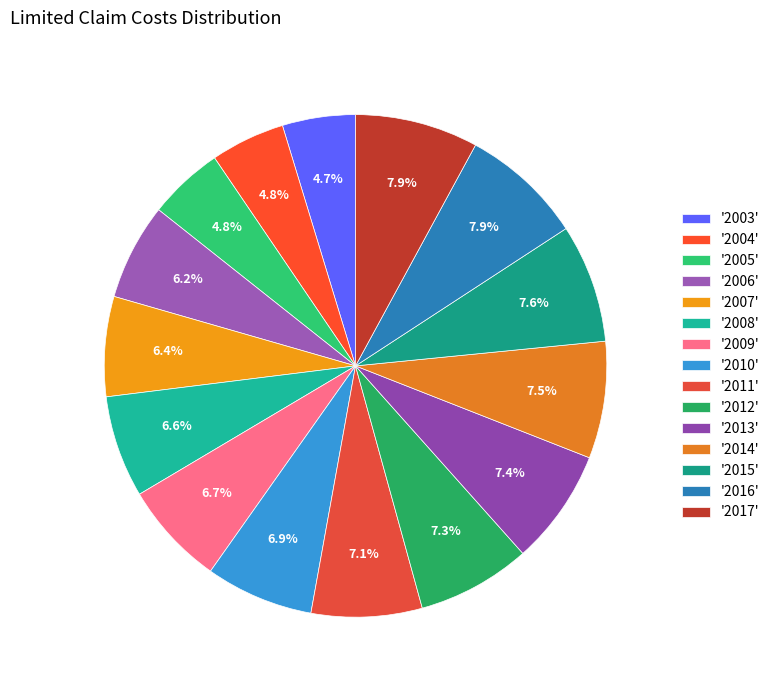

Rank the categories by value from highest to lowest.

2017, 2016, 2015, 2014, 2013, 2012, 2011, 2010, 2009, 2008, 2007, 2006, 2005, 2004, 2003